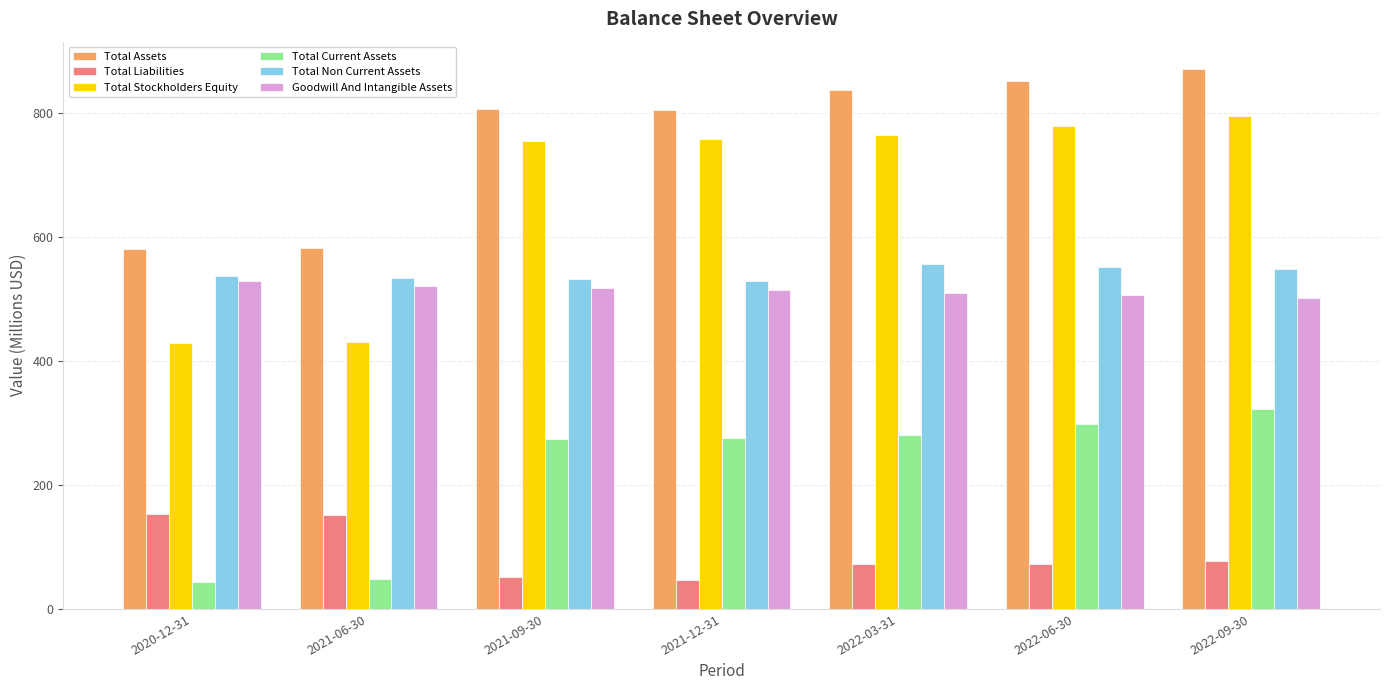

What is the lowest value of the Total Non Current Assets series?

528.4